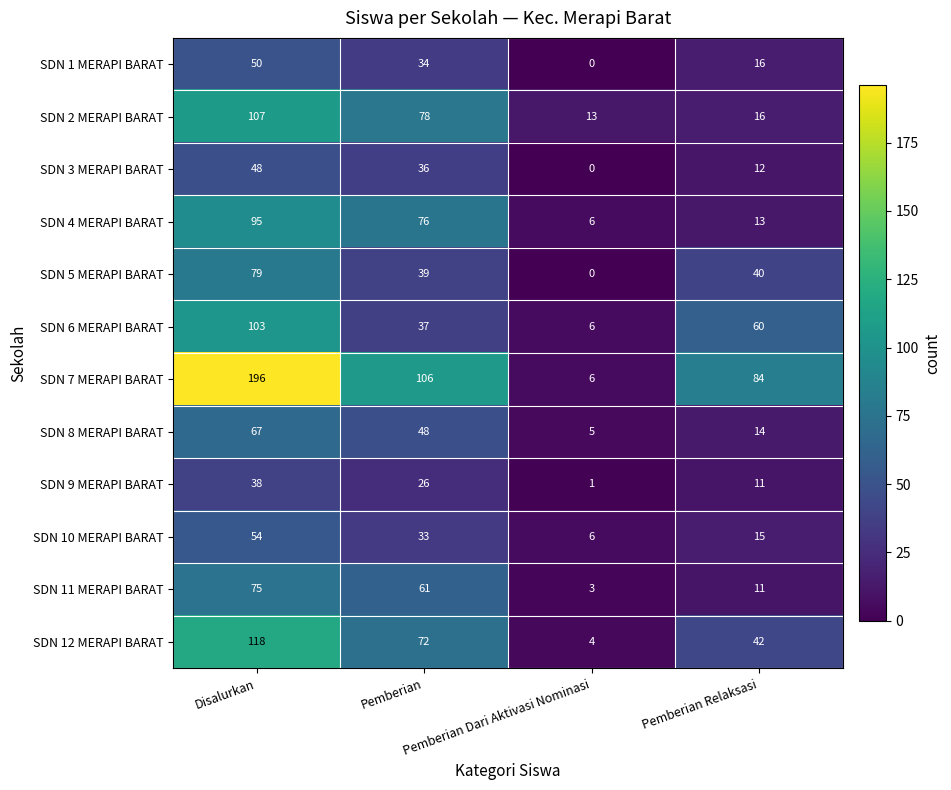

List the series in order of their peak value, lowest first.

SDN 9 MERAPI BARAT, SDN 3 MERAPI BARAT, SDN 1 MERAPI BARAT, SDN 10 MERAPI BARAT, SDN 8 MERAPI BARAT, SDN 11 MERAPI BARAT, SDN 5 MERAPI BARAT, SDN 4 MERAPI BARAT, SDN 6 MERAPI BARAT, SDN 2 MERAPI BARAT, SDN 12 MERAPI BARAT, SDN 7 MERAPI BARAT